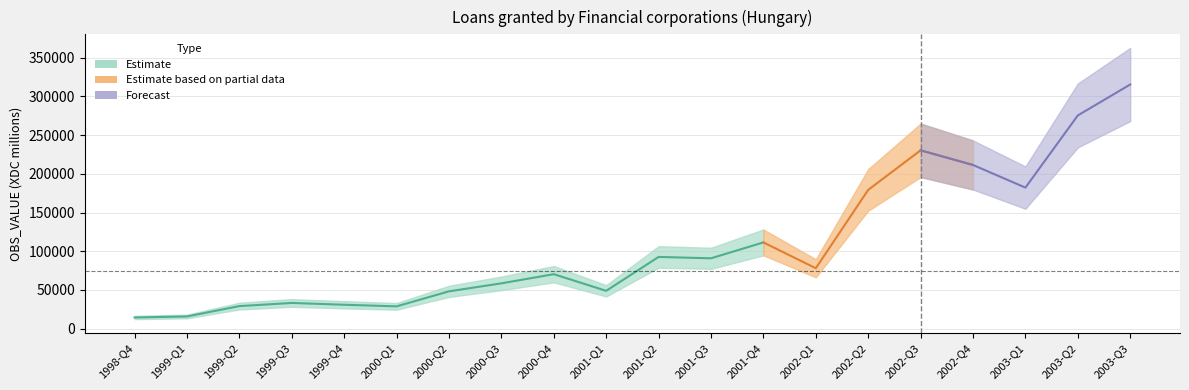

What is the difference between the maximum and minimum values?

301062